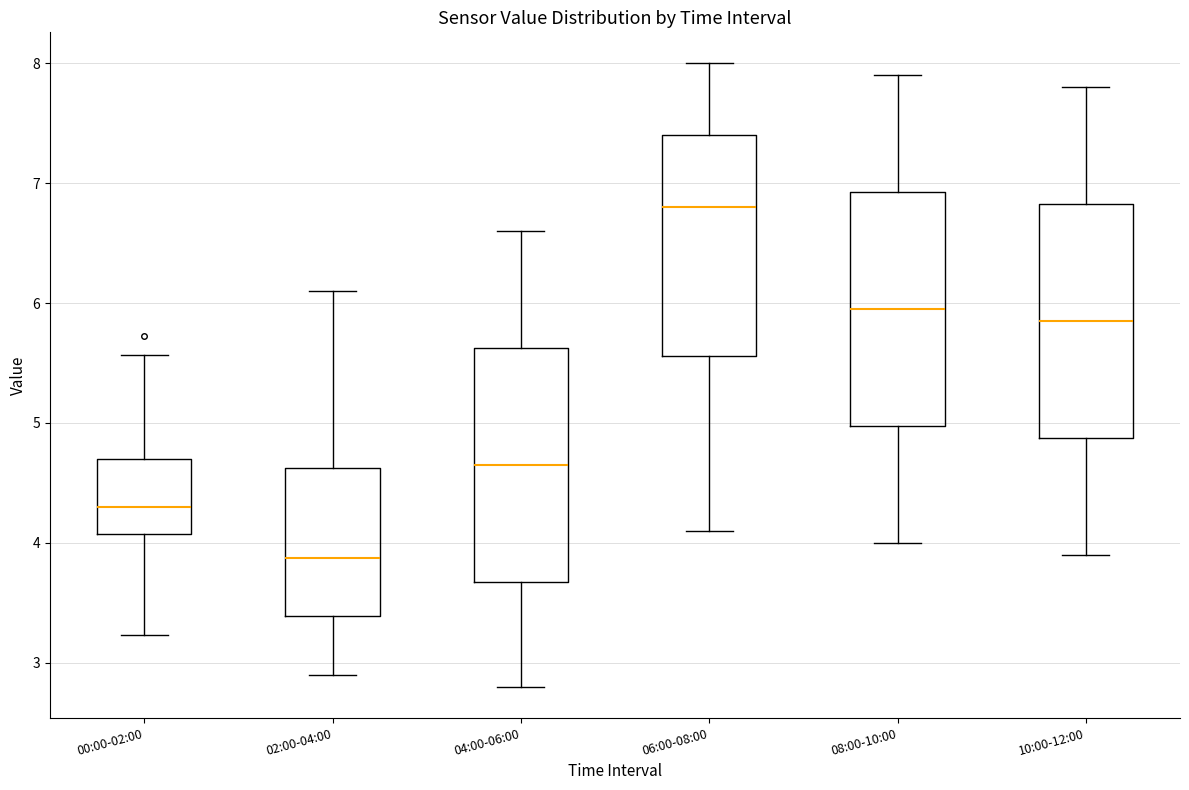

Reading left to right, read every box against the y-axis: the position of its median line, the range the box covers, and the ends of its whiskers. The values are not printed on the chart, so give them approximately, as read against the axis.

00:00-02:00: median 4.3, box 4.1 to 4.7, whiskers 3.2 to 5.6
02:00-04:00: median 3.9, box 3.4 to 4.6, whiskers 2.9 to 6.1
04:00-06:00: median 4.7, box 3.7 to 5.6, whiskers 2.8 to 6.6
06:00-08:00: median 6.8, box 5.6 to 7.4, whiskers 4.1 to 8.0
08:00-10:00: median 6.0, box 5.0 to 6.9, whiskers 4.0 to 7.9
10:00-12:00: median 5.9, box 4.9 to 6.8, whiskers 3.9 to 7.8